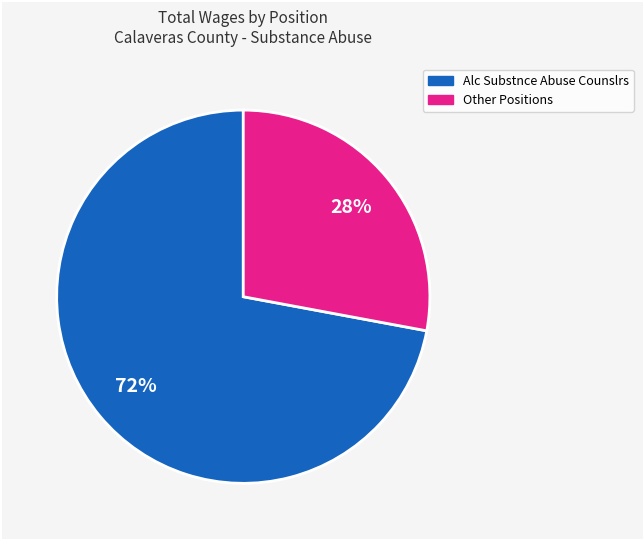

Which slice is the largest?

Alc Substnce Abuse Counslrs